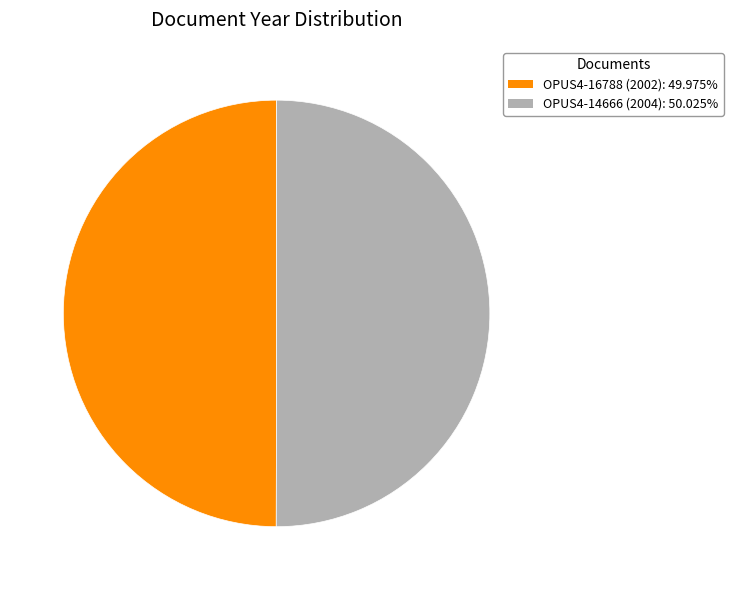

Approximately how many times larger is the value at OPUS4-16788 (2002) compared to OPUS4-14666 (2004)?

1.0